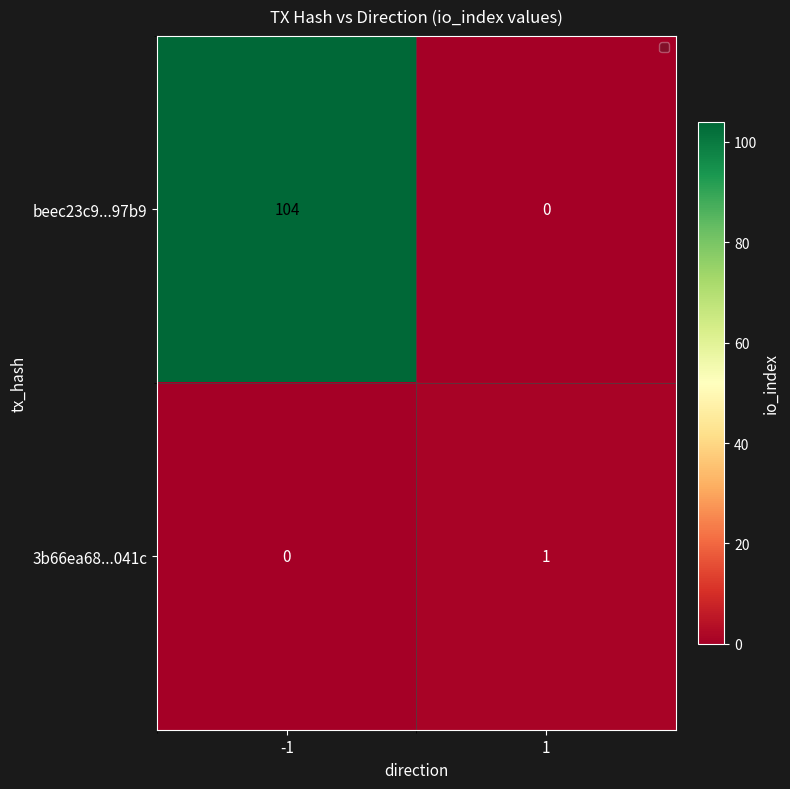

Which label corresponds to the largest value in the chart?

-1